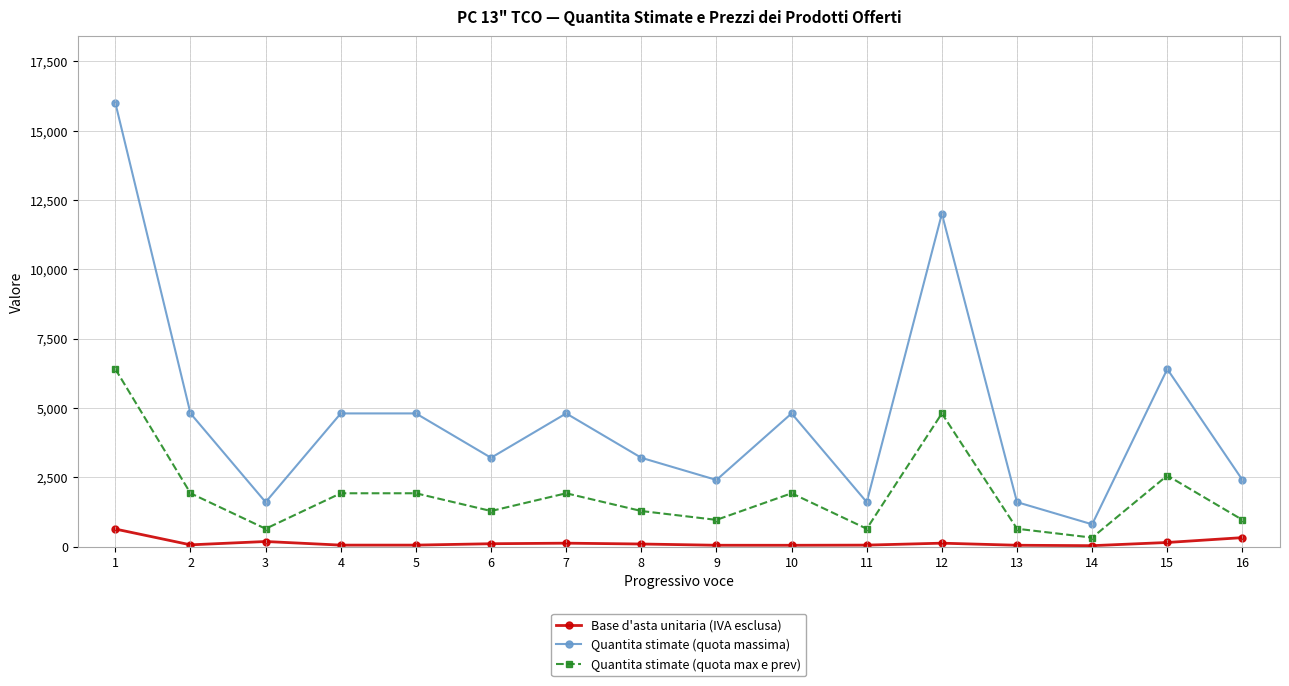

What is the maximum value shown in the chart?

16000